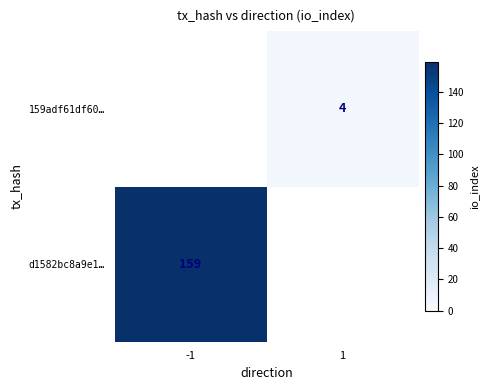

True or false: 159adf61df60… has a value of 2 at 1.

False